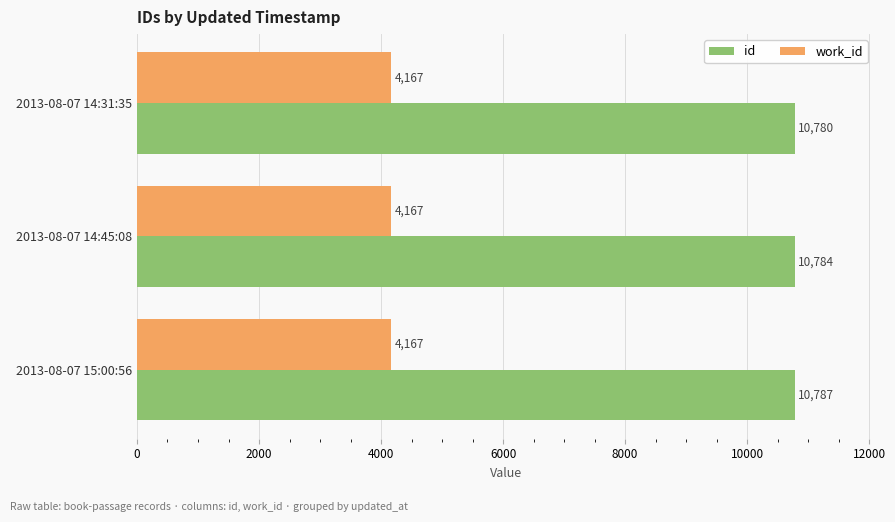

Is it true that id equals 17838 at 2013-08-07 14:31:35?

False